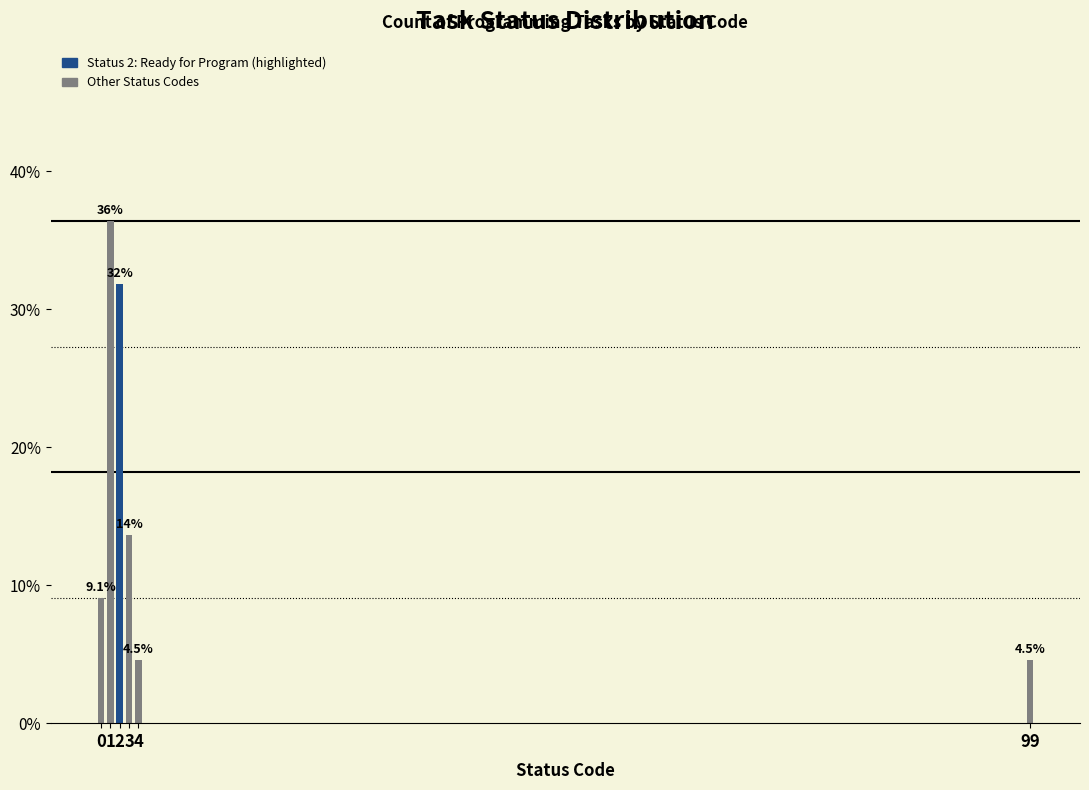

Reading left to right, what are all the values shown in this chart?

9.1	36.4	31.8	13.6	4.5	4.5